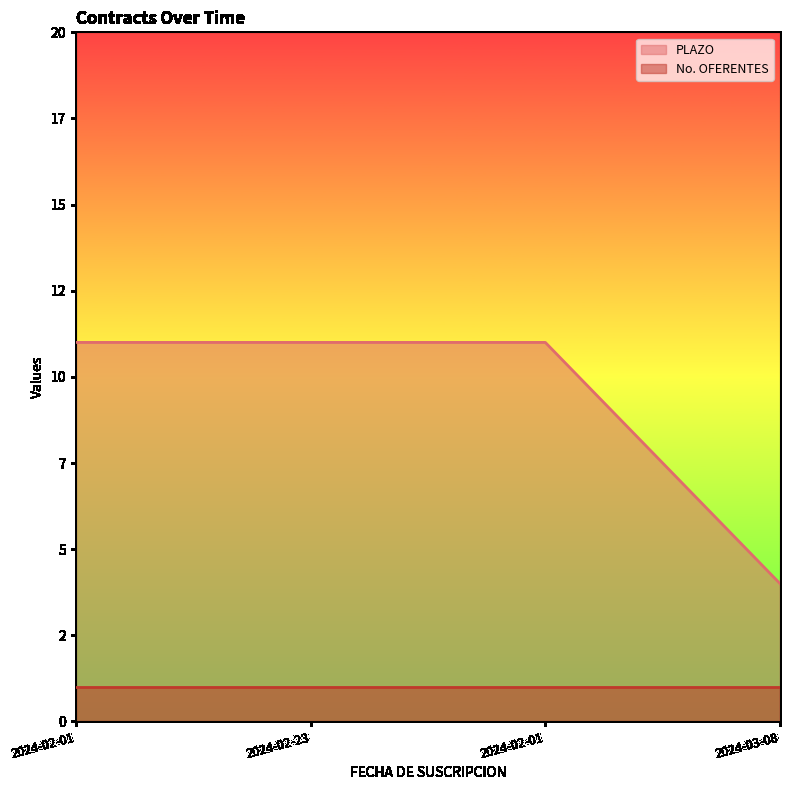

Where is the data nearest to the value 7?

2024-03-08